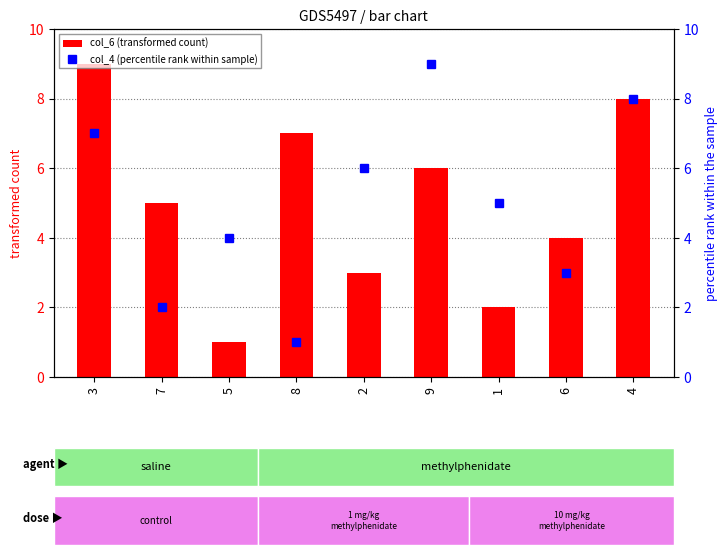

Count the number of categories in the chart.

9